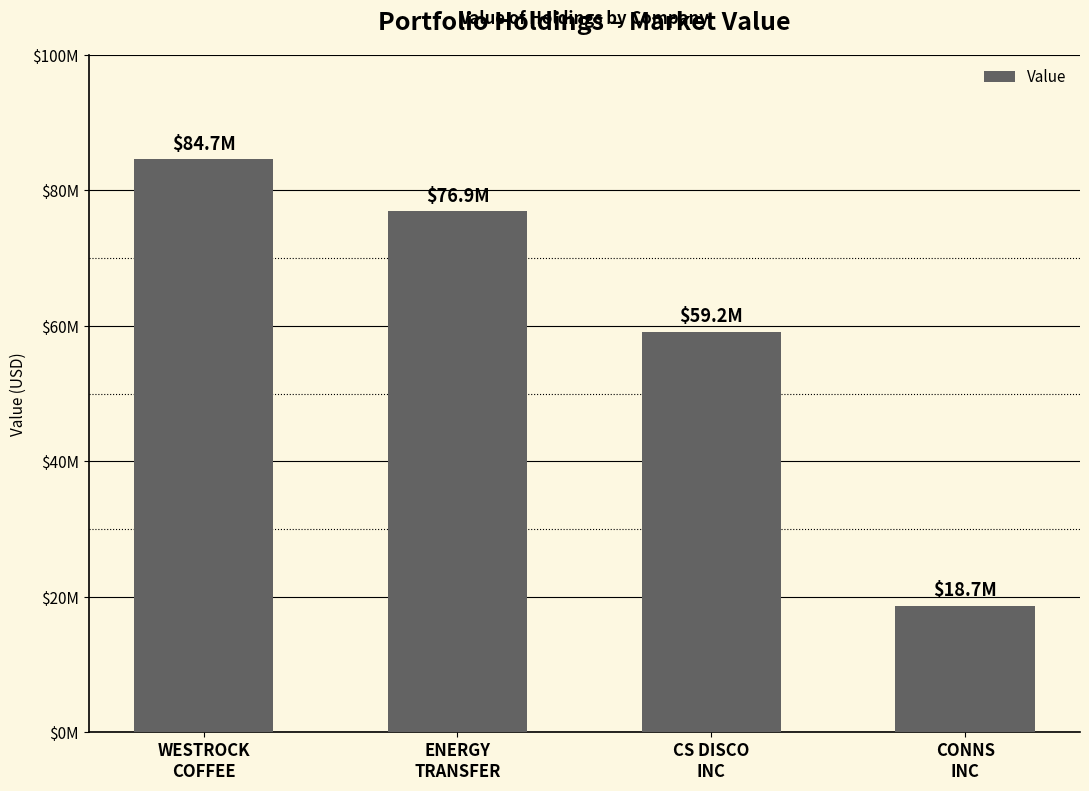

List the labels in order of value, smallest first.

CONNS
INC, CS DISCO
INC, ENERGY
TRANSFER, WESTROCK
COFFEE